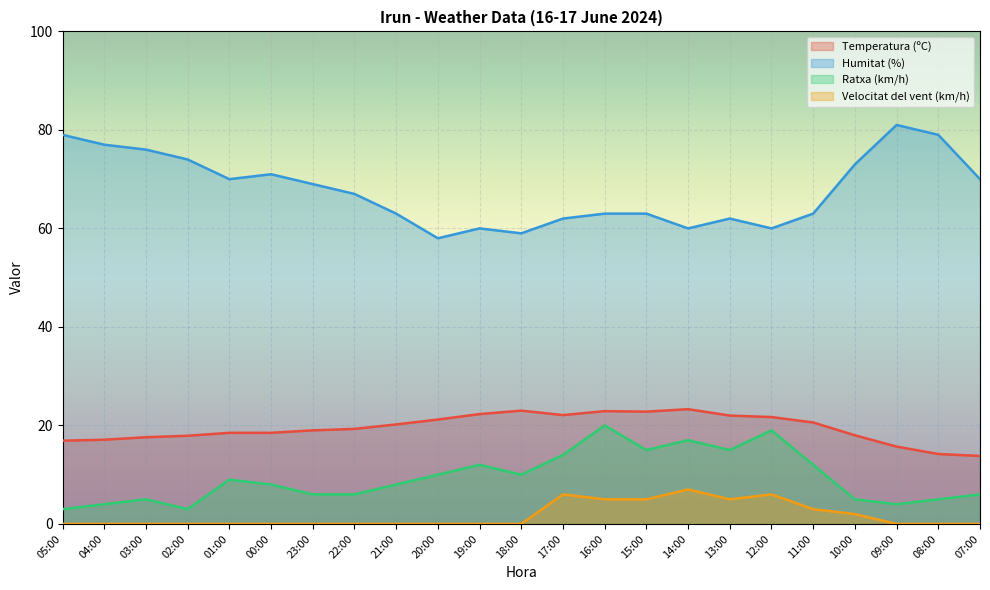

What position from the left is 15:00?

15